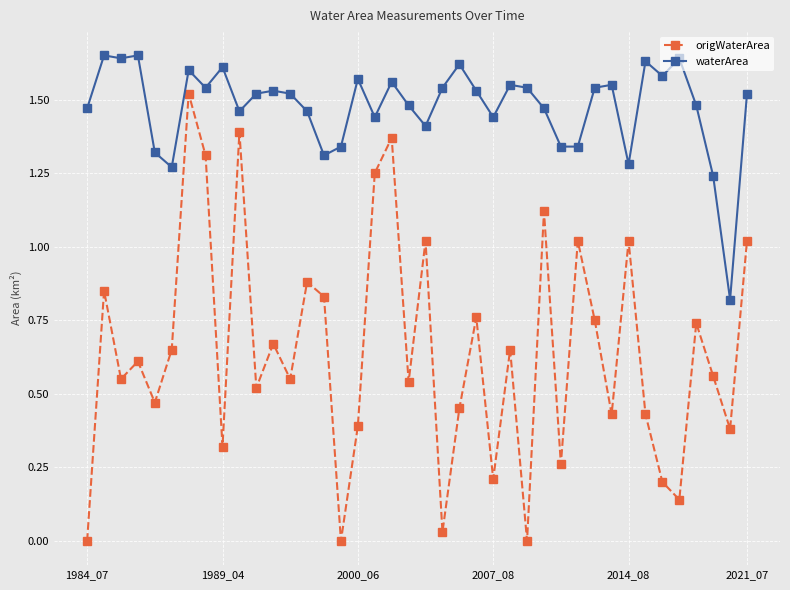

List the series in order of their peak value, highest first.

waterArea, origWaterArea